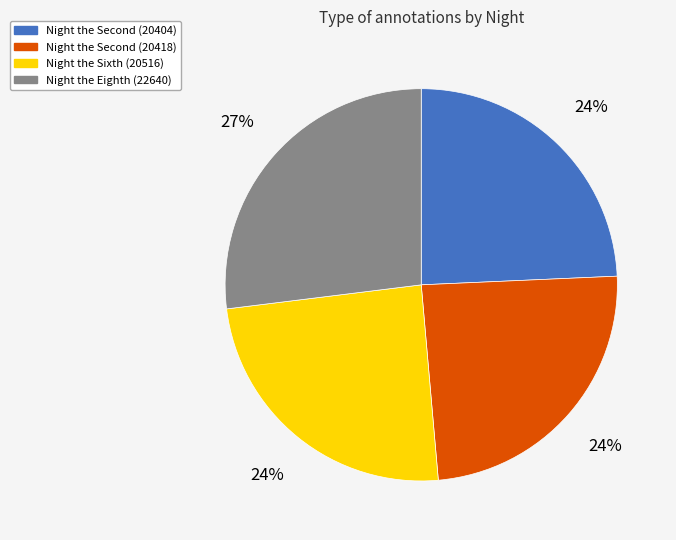

What is the largest slice in the pie chart?

Night the Eighth (22640)